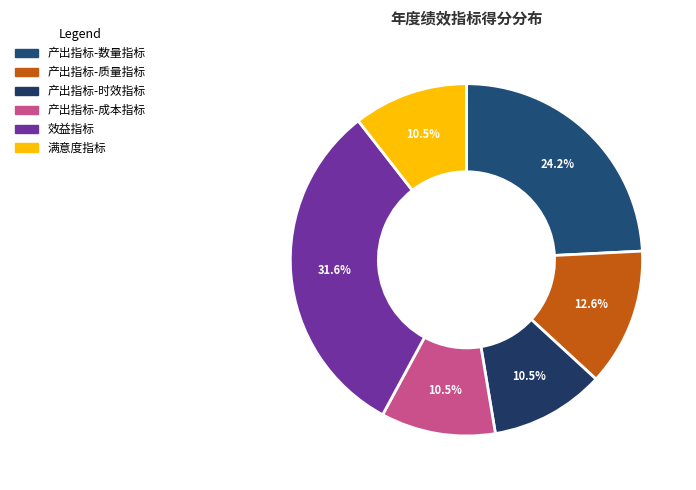

Rank the categories by value from lowest to highest.

产出指标-时效指标, 产出指标-成本指标, 满意度指标, 产出指标-质量指标, 产出指标-数量指标, 效益指标